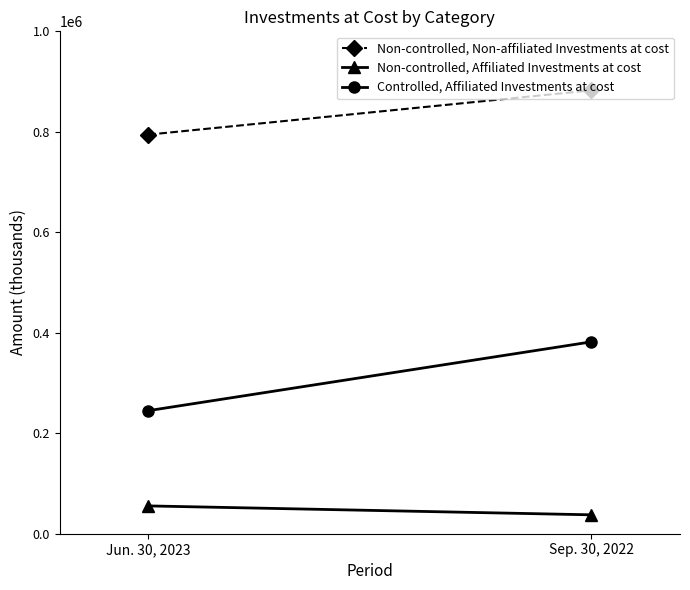

How many series are shown in this chart?

3